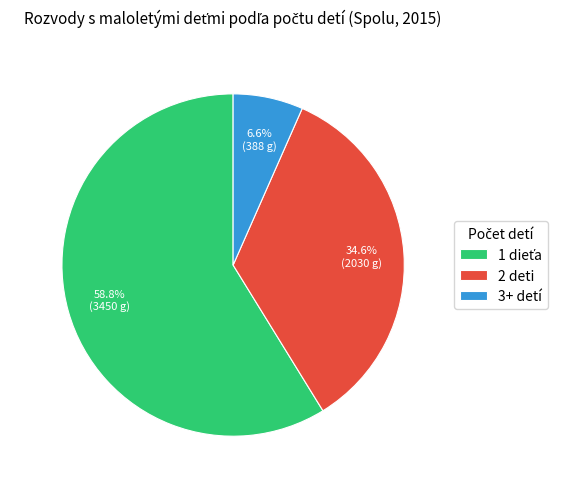

Which category has the smallest portion of the pie?

3+ detí